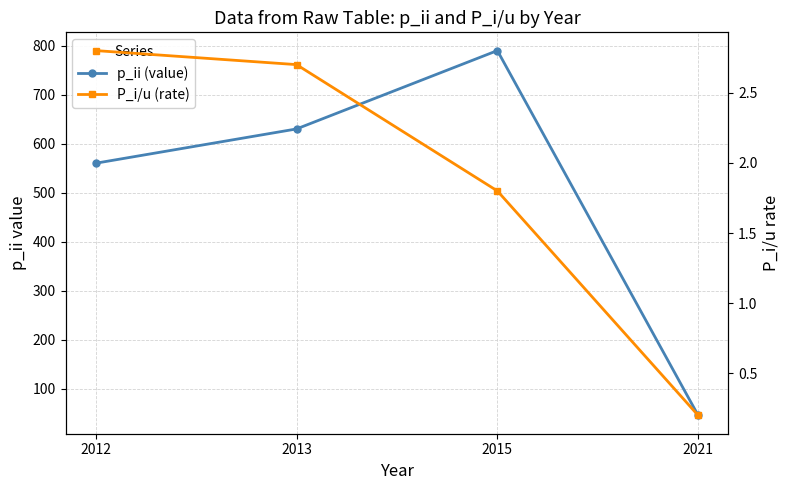

True or false: p_ii (value) has more than 2 points higher than both neighbors.

False